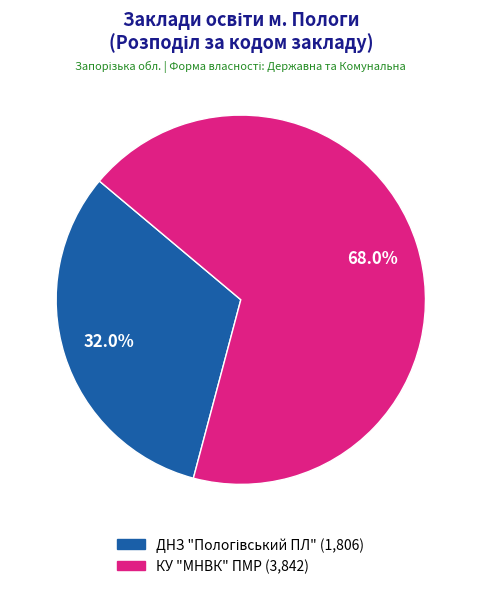

To the nearest percent, what portion does КУ "МНВК" ПМР represent?

68%